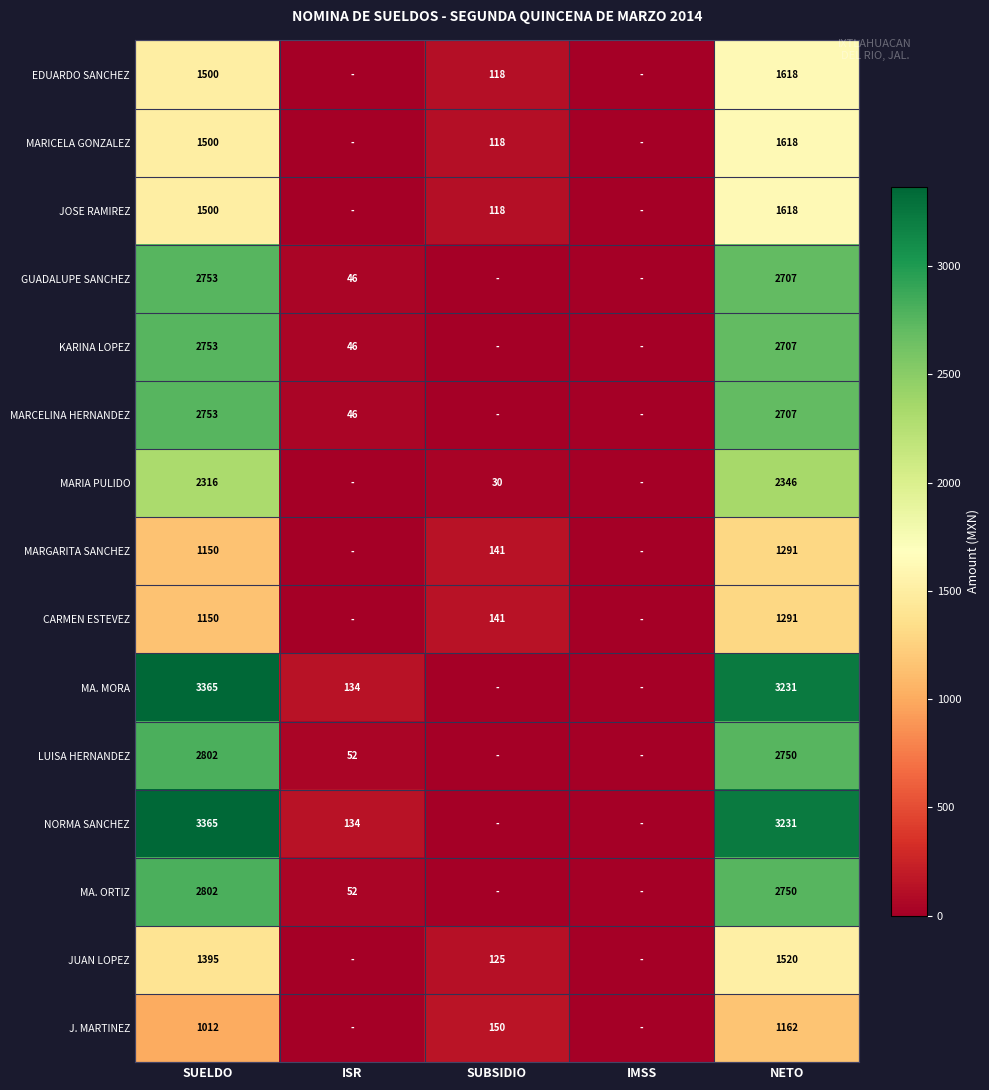

What is the difference between the LUISA HERNANDEZ values at SUELDO and NETO?

52